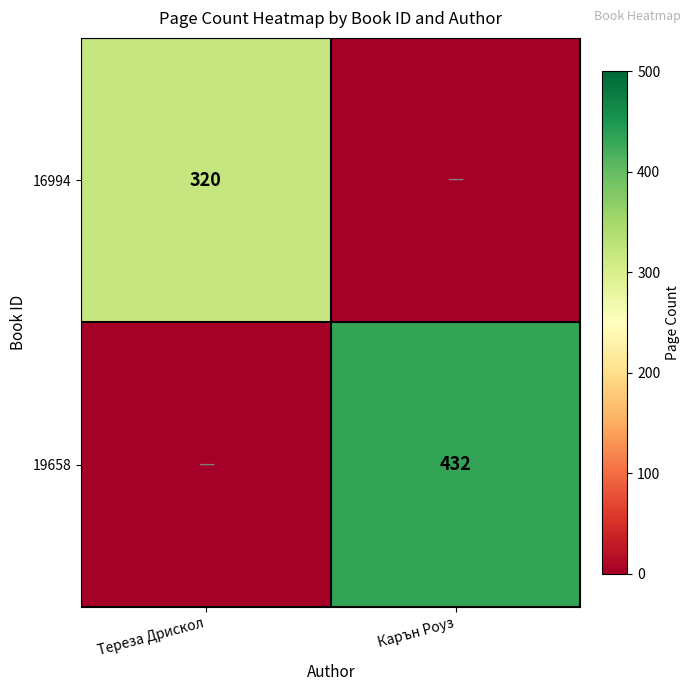

True or false: 16994 has a value of 320 at Тереза Дрискол.

True